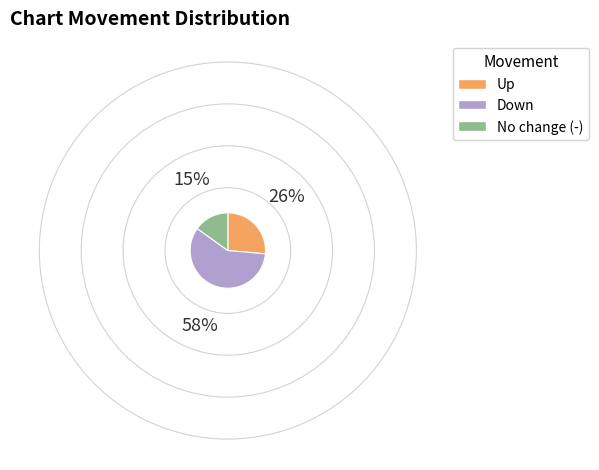

How many slices are in this pie chart?

3